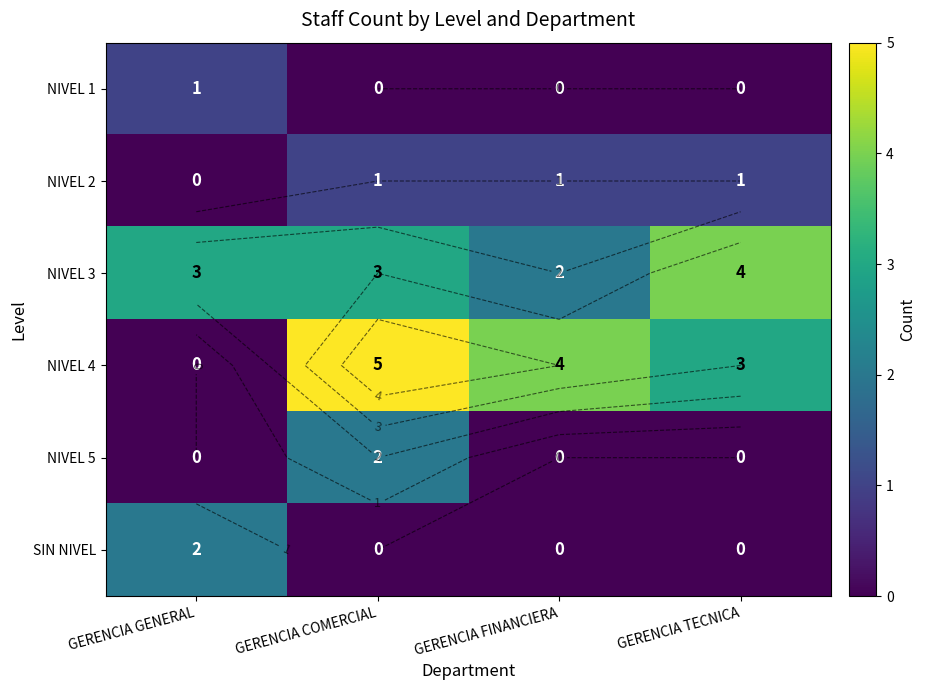

What is the approximate value of NIVEL 1 at GERENCIA GENERAL?

1